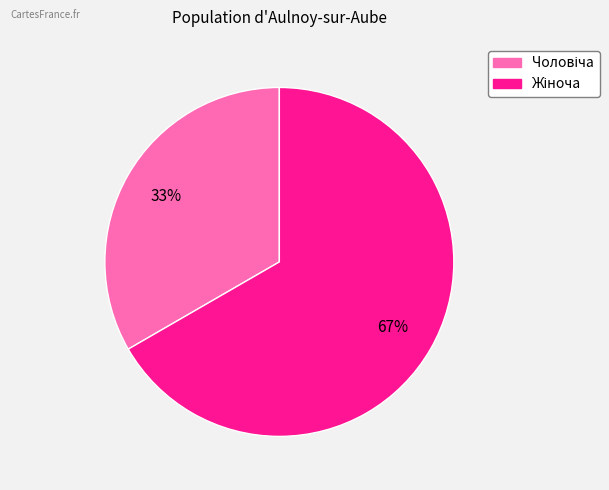

Is there a majority slice in this chart?

Yes